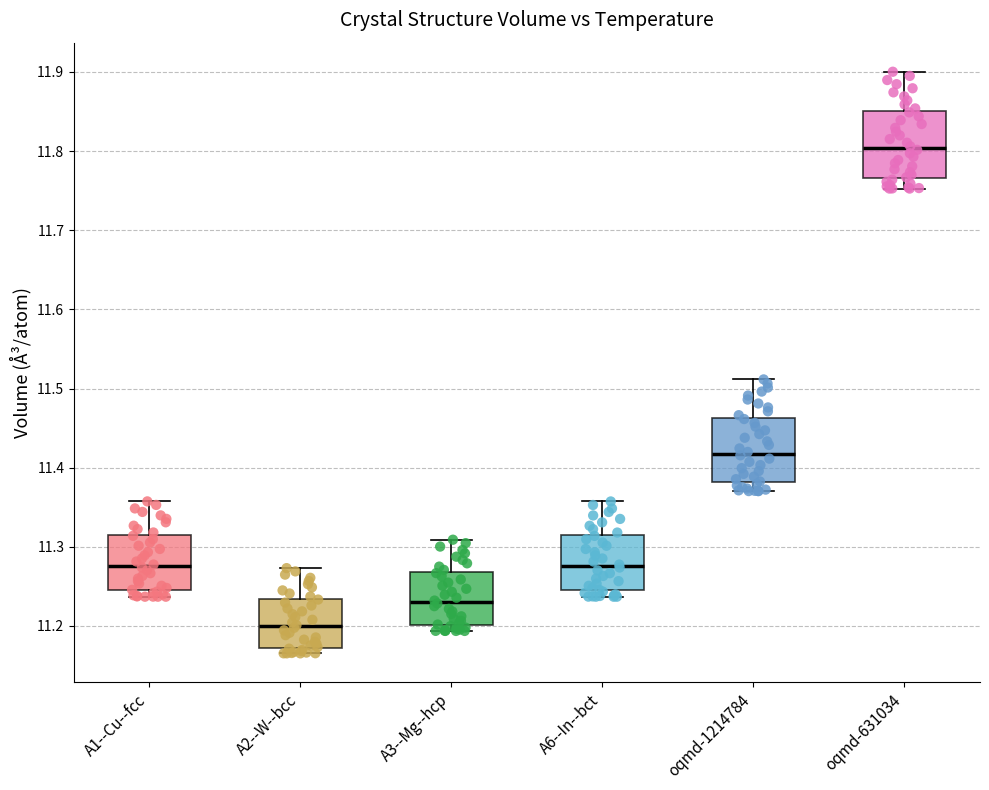

Reading left to right, transcribe this box plot: for each box, give where its median line is, the range the box spans, and where its two whiskers end, as read against the y-axis. The values are not printed on the chart, so give them approximately, as read against the axis.

A1--Cu--fcc: median 11.28, box 11.25 to 11.31, whiskers 11.24 to 11.36
A2--W--bcc: median 11.20, box 11.17 to 11.23, whiskers 11.17 (just below the box's lower edge) to 11.27
A3--Mg--hcp: median 11.23, box 11.20 to 11.27, whiskers 11.19 to 11.31
A6--In--bct: median 11.28, box 11.25 to 11.31, whiskers 11.24 to 11.36
oqmd-1214784: median 11.42, box 11.38 to 11.46, whiskers 11.37 to 11.51
oqmd-631034: median 11.80, box 11.77 to 11.85, whiskers 11.75 to 11.90